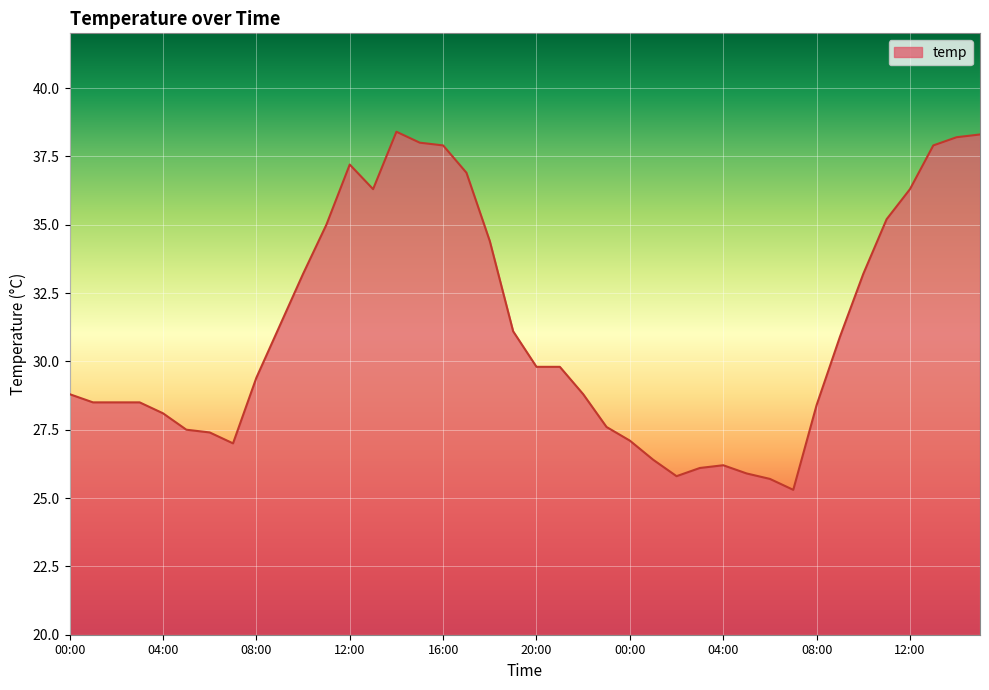

What is the greatest value displayed?

38.4